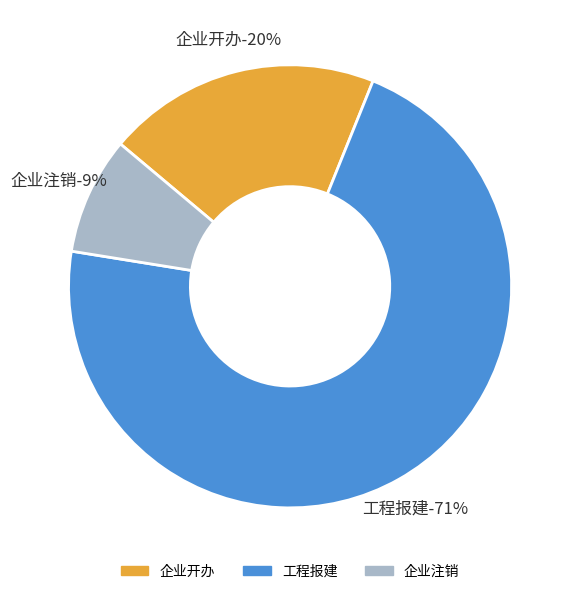

Combined, what portion of the pie is 企业注销 and 工程报建?

80.0%